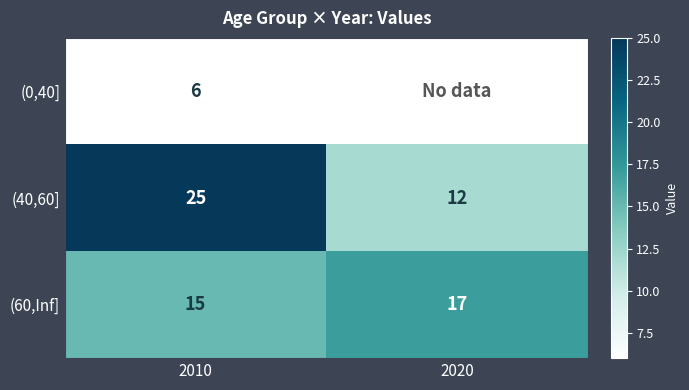

What value does the (40,60] series have at 2020?

12